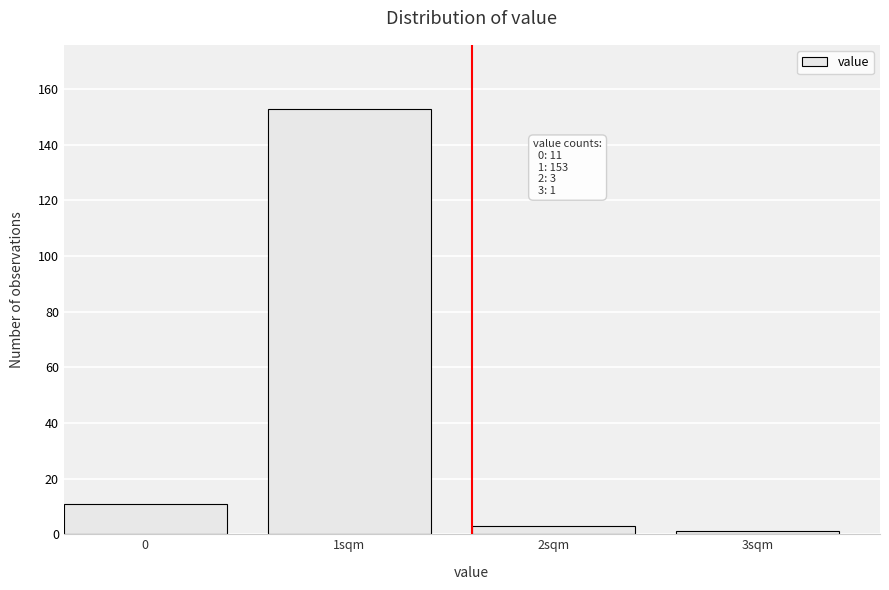

Reading right to left, transcribe all the data shown in this chart.

3sqm=1	2sqm=3	1sqm=153	0=11